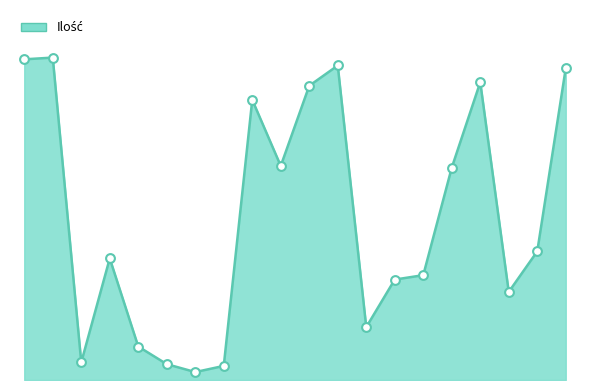

Is this an area chart (filled region under the line)?

Yes